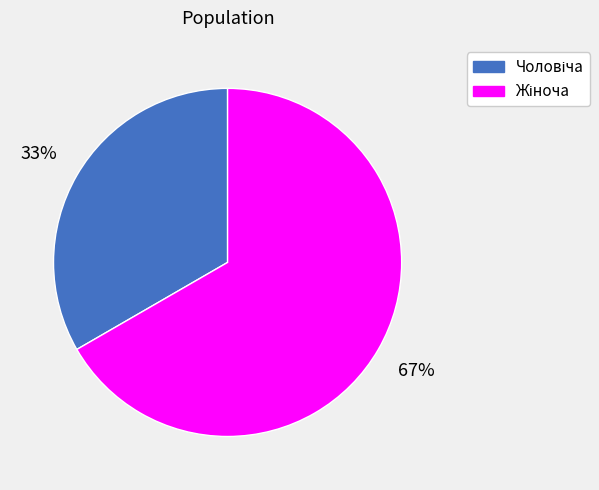

How many slices are in this pie chart?

2